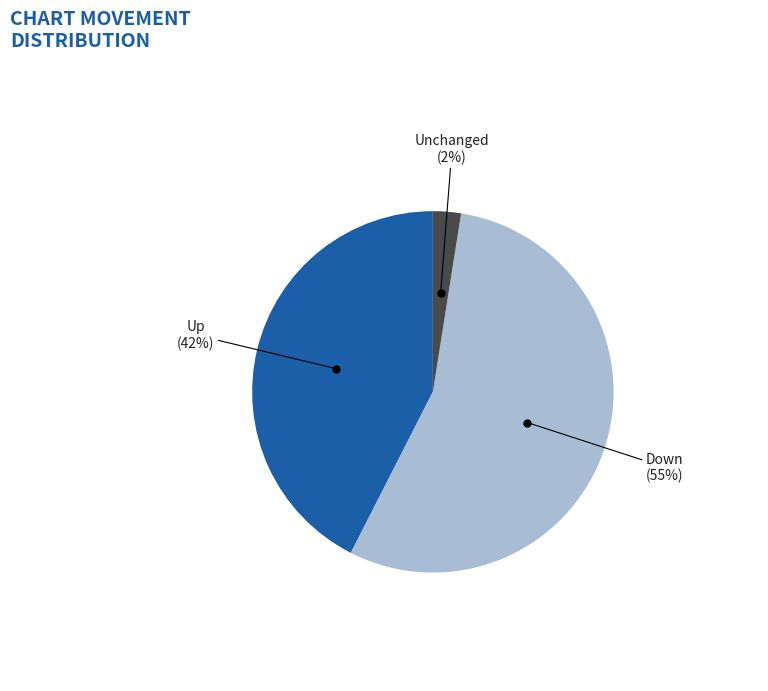

Does any single category account for the majority?

Yes